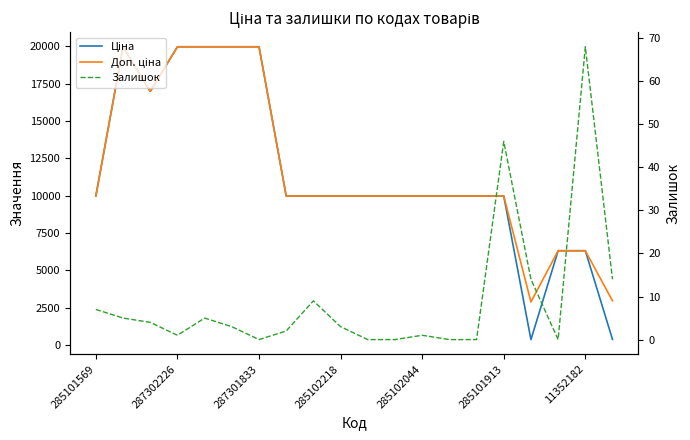

Reading left to right, transcribe all the data shown in this chart.

Ціна: 9975.0	19964.2	16976.3	19964.2	19964.2	19964.2	19964.2	9975.0	9975.0	9975.0	9975.0	9975.0	9975.0	9975.0	9975.0	9975.0	359.9	6308.8	6308.8	369.5
Доп. ціна: 9975.0	19964.2	16976.3	19964.2	19964.2	19964.2	19964.2	9975.0	9975.0	9975.0	9975.0	9975.0	9975.0	9975.0	9975.0	9975.0	2878.8	6308.8	6308.8	2955.8
Залишок: 7.0	5.0	4.0	1.0	5.0	3.0	0.0	2.0	9.0	3.0	0.0	0.0	1.0	0.0	0.0	46.0	14.0	0.0	68.0	14.0